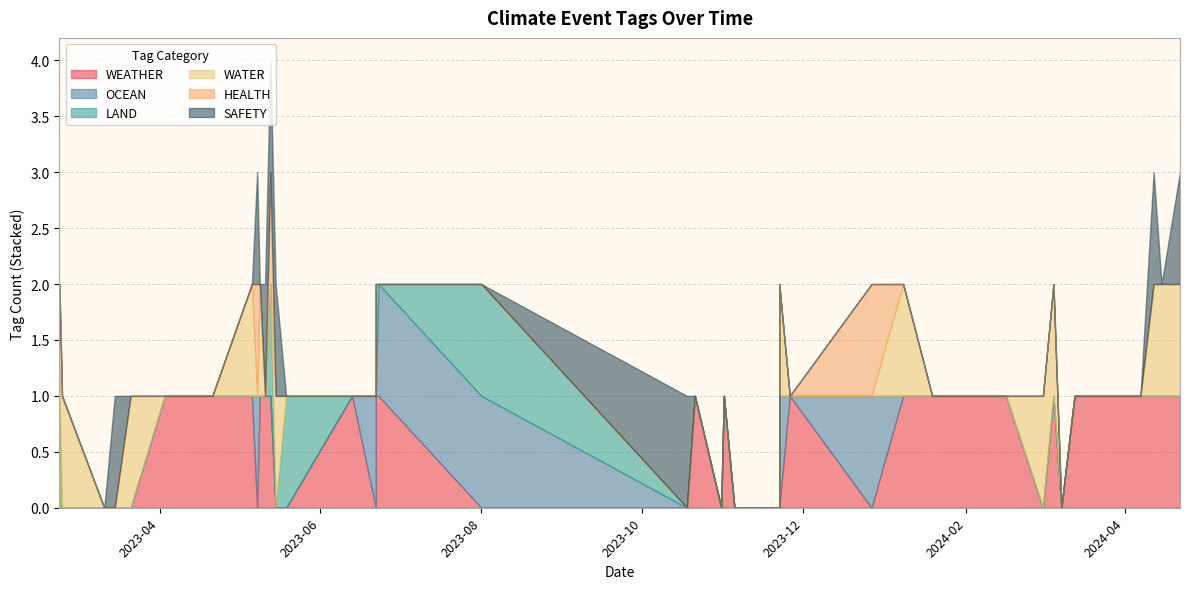

Where is WEATHER nearest to the value 0?

2024-03-08